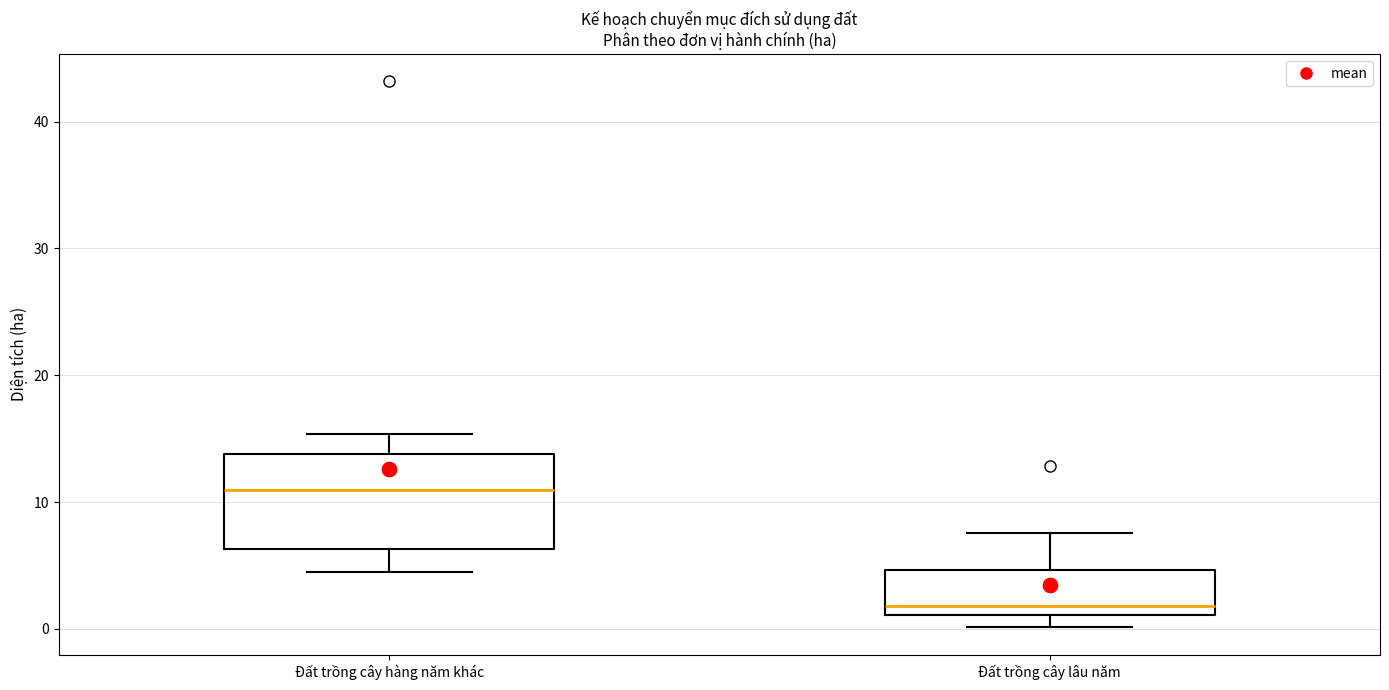

Reading left to right, read every box against the y-axis: the position of its median line, the range the box covers, and the ends of its whiskers. The values are not printed on the chart, so give them approximately, as read against the axis.

Đất trồng cây hàng năm khác: median 11, box 6 to 14, whiskers 5 to 15
Đất trồng cây lâu năm: median 2, box 1 to 5, whiskers 0 to 8